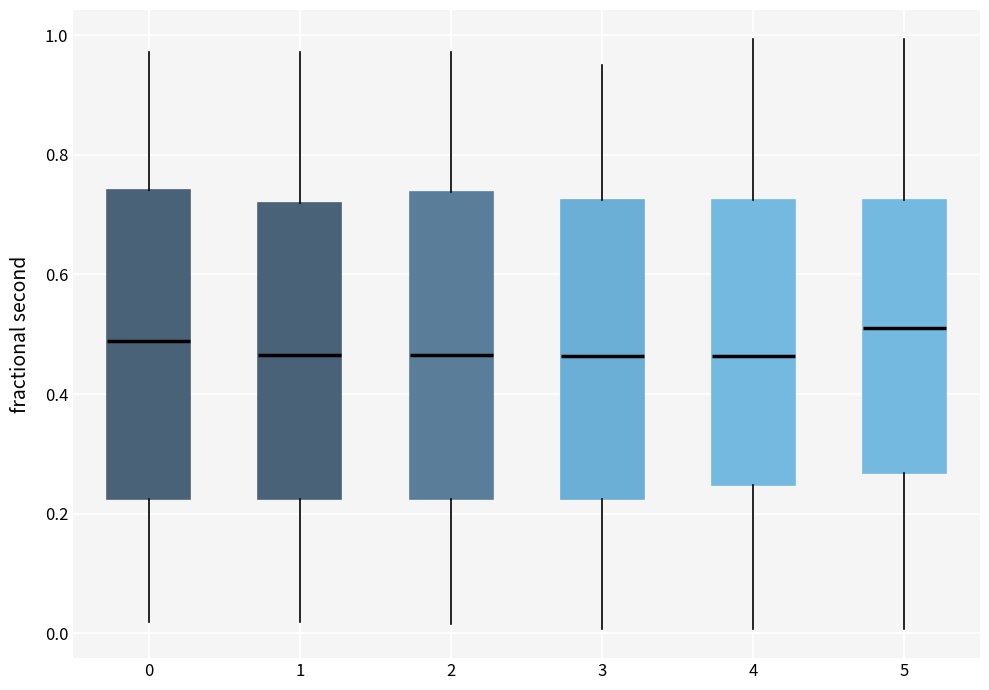

Reading left to right, transcribe this box plot: for each box, give where its median line is, the range the box spans, and where its two whiskers end, as read against the y-axis. The values are not printed on the chart, so give them approximately, as read against the axis.

0: median 0.48, box 0.22 to 0.74, whiskers 0.02 to 0.98
1: median 0.46, box 0.22 to 0.72, whiskers 0.02 to 0.98
2: median 0.46, box 0.22 to 0.74, whiskers 0.02 to 0.98
3: median 0.46, box 0.22 to 0.72, whiskers 0.00 to 0.94
4: median 0.46, box 0.24 to 0.72, whiskers 0.00 to 1.00
5: median 0.50, box 0.26 to 0.72, whiskers 0.00 to 1.00